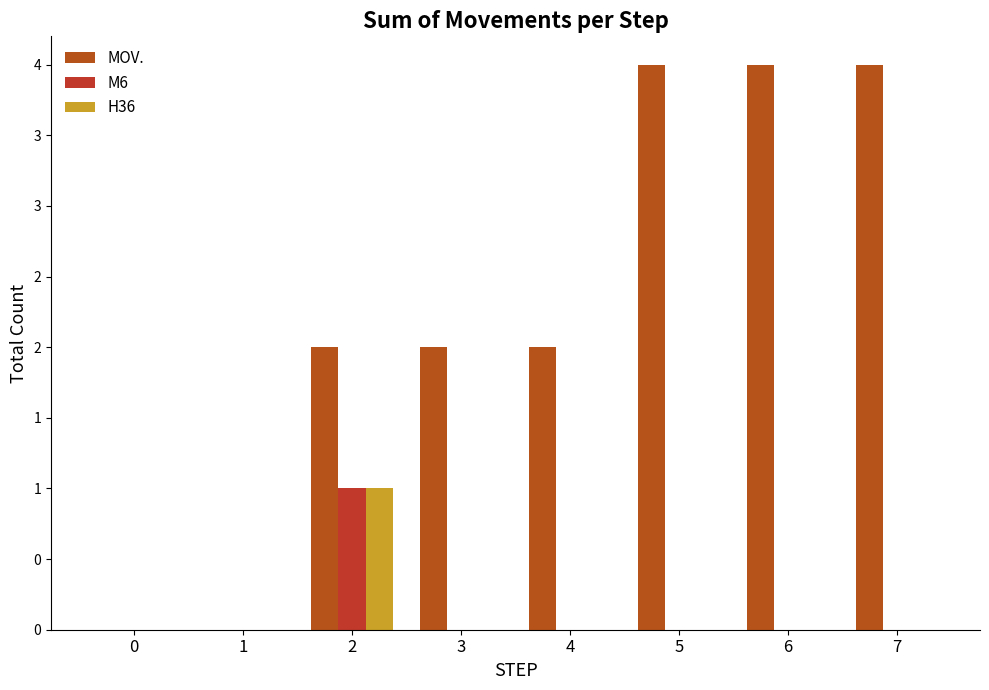

What is the difference between the maximum and second lowest values in the M6 series?

1